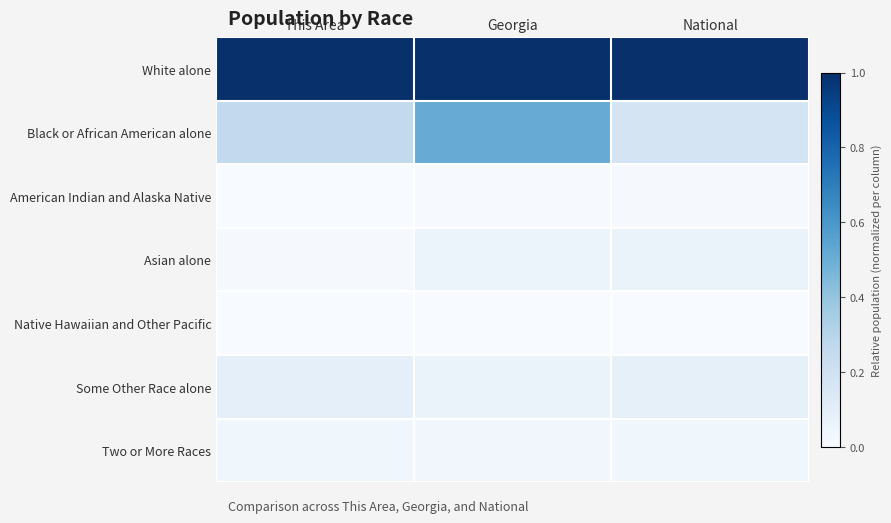

At which category does the chart reach its minimum across all series?

This Area